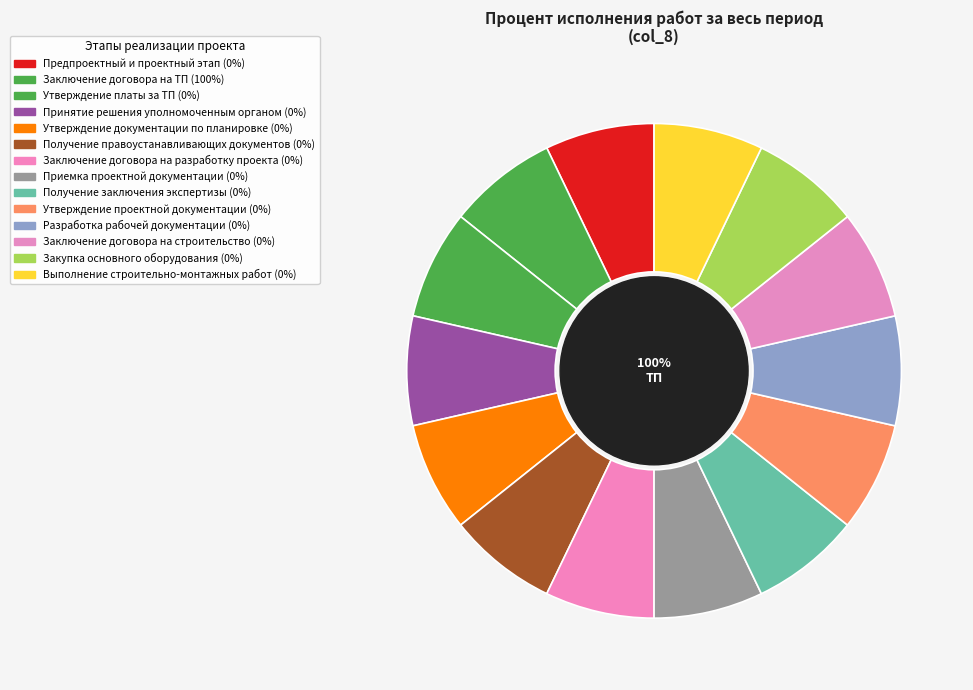

What is the largest slice in the pie chart?

Заключение договора на ТП